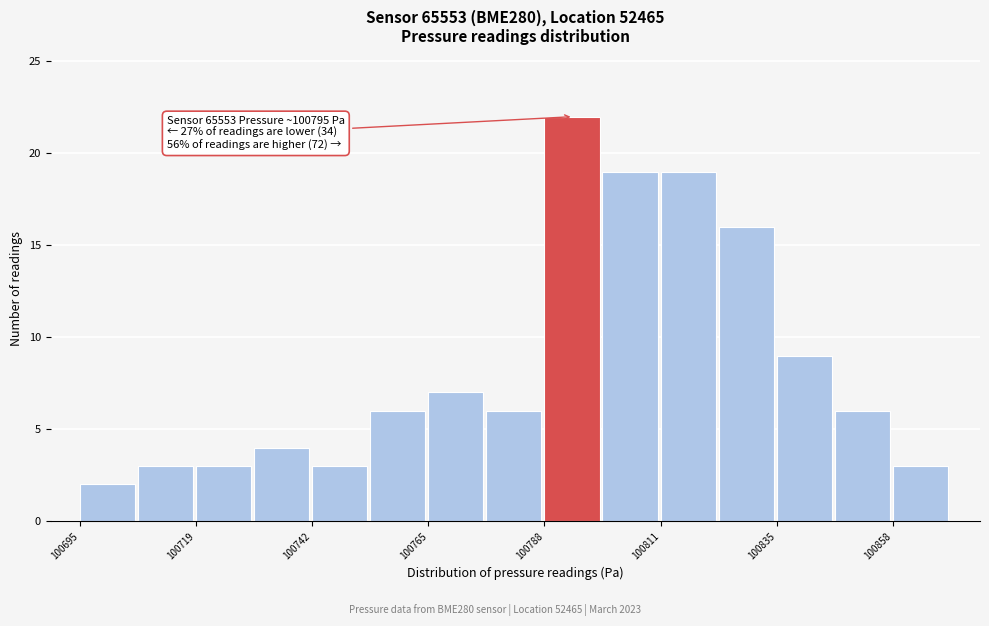

Around what value on the x-axis is the tallest bar? Give the approximate position of its centre, as read against the axis.

100795